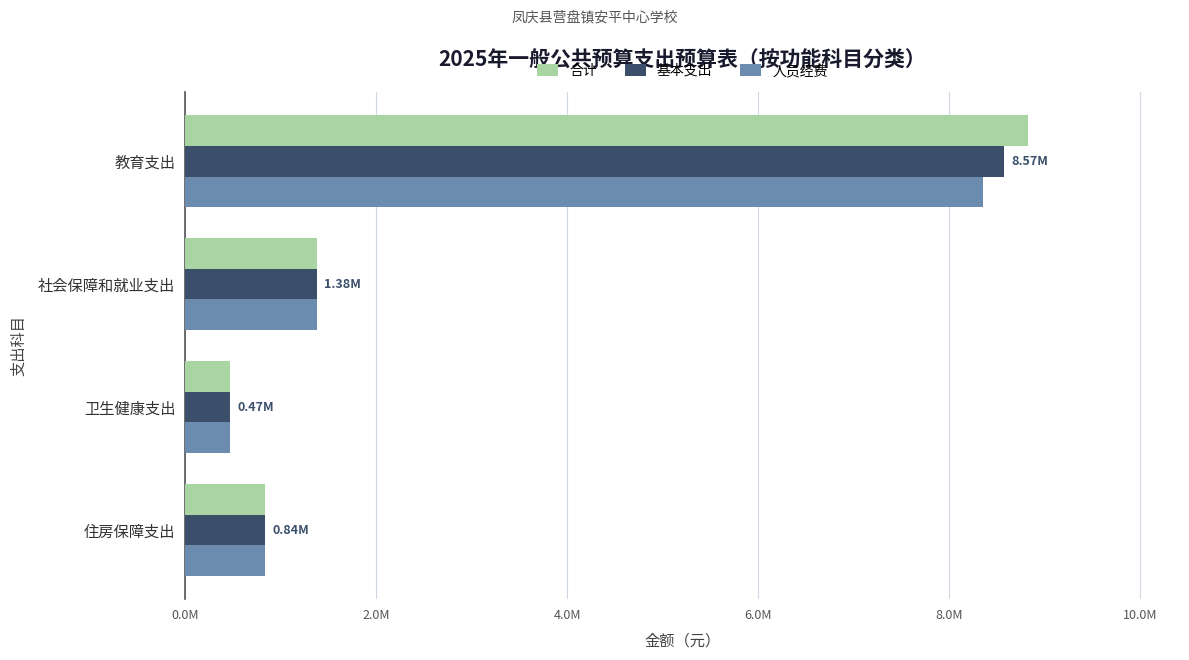

At which label does 基本支出 reach its peak?

教育支出